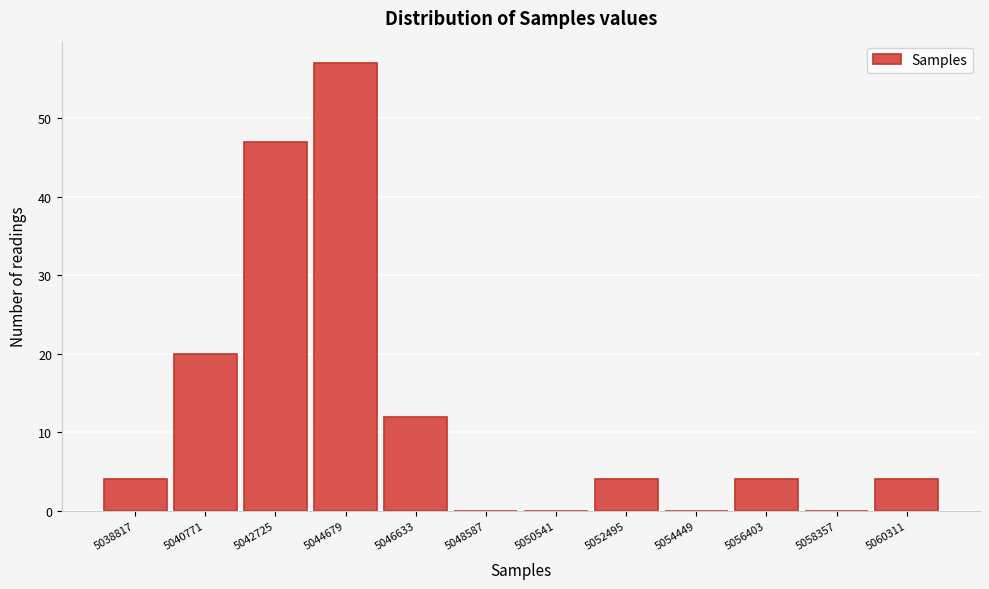

Reading left to right, list all the values displayed in this chart.

5038817=4	5040771=20	5042725=47	5044679=57	5046633=12	5048587=0	5050541=0	5052495=4	5054449=0	5056403=4	5058357=0	5060311=4